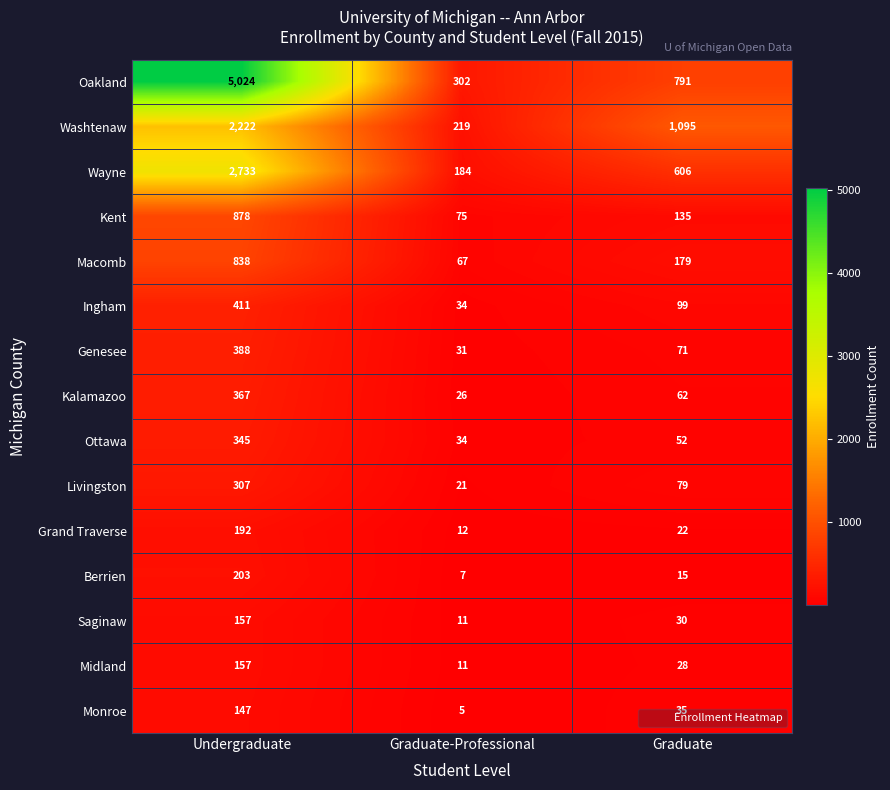

At which label does Oakland reach its peak?

Undergraduate